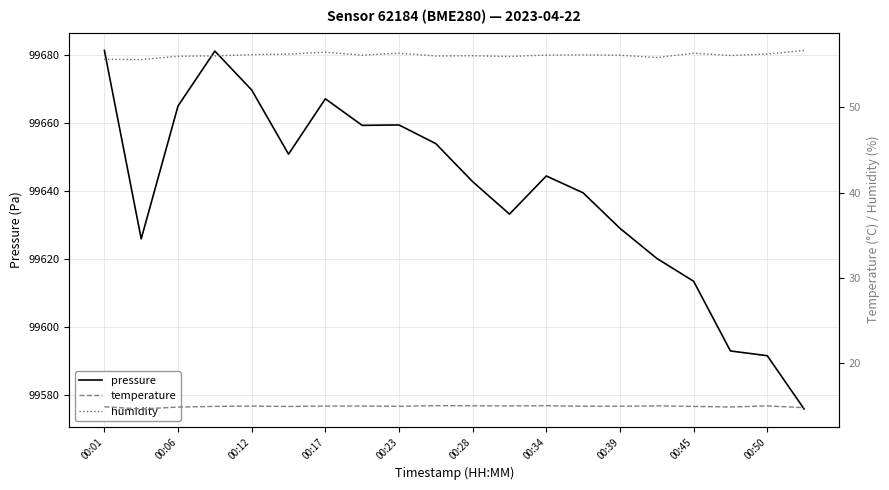

At how many categories does at least one series exceed 43230?

20